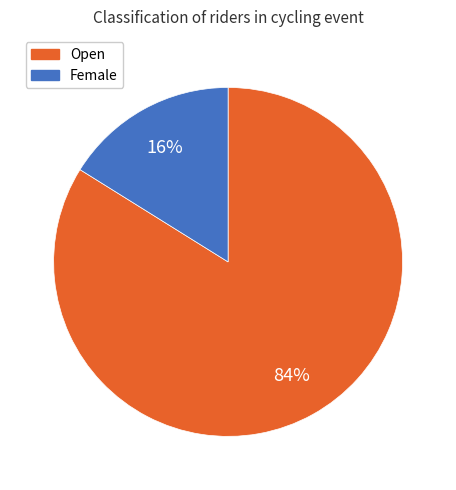

Is the sum of Female and Open greater than half?

Yes